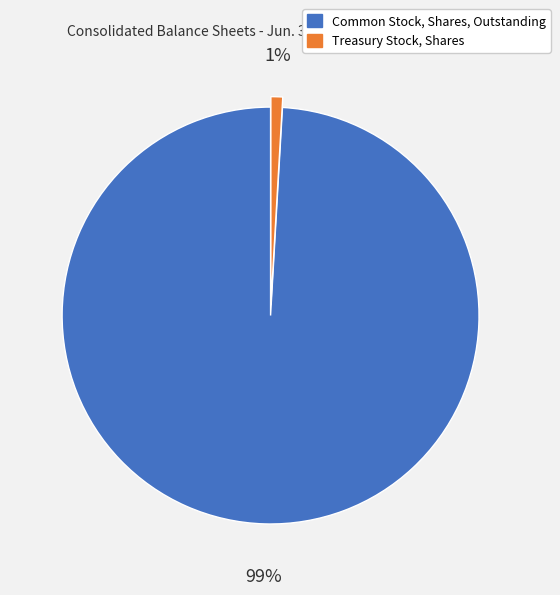

Is the sum of Common Stock, Shares, Outstanding and Treasury Stock, Shares greater than half?

Yes